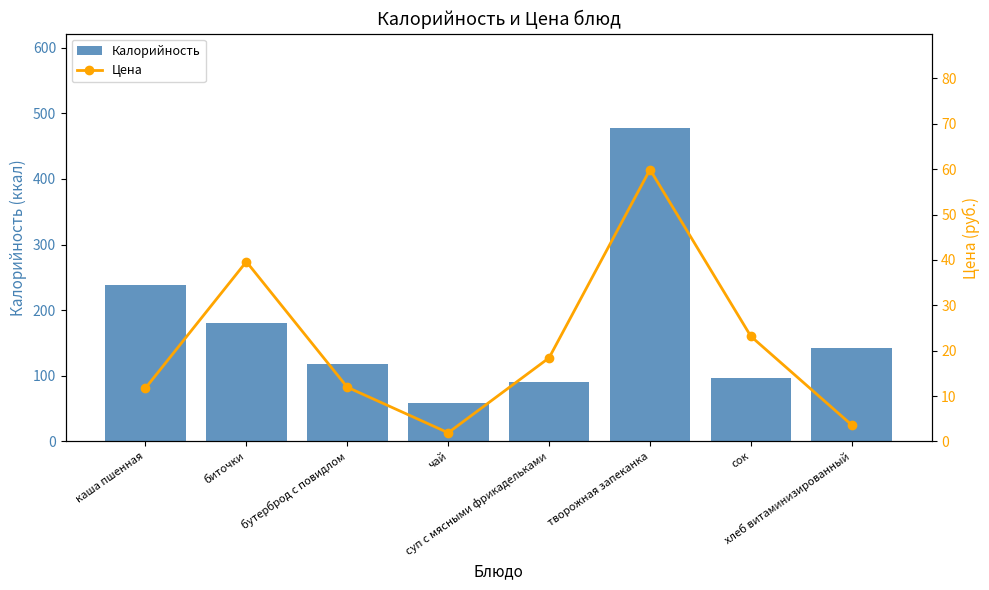

How many data points in Калорийность are above 142?

3